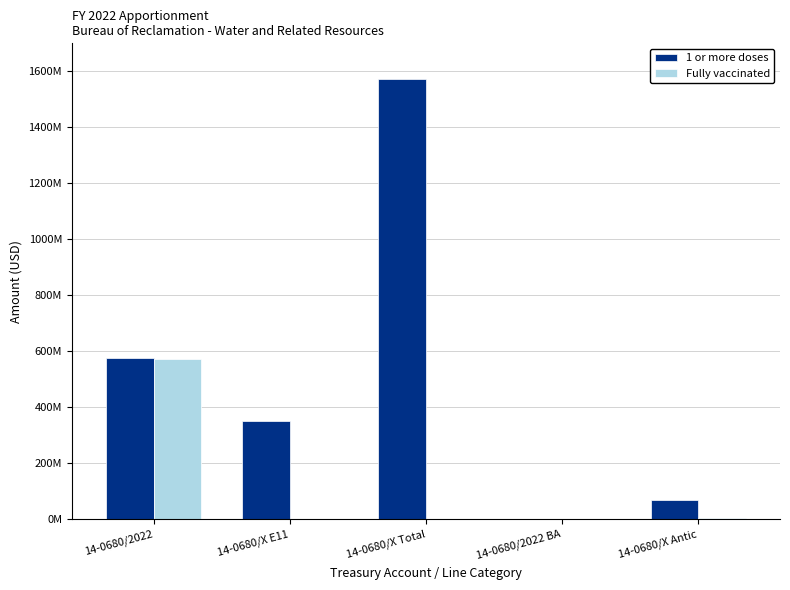

Which series changed the most between 14-0680/2022 BA and 14-0680/X Antic?

1 or more doses